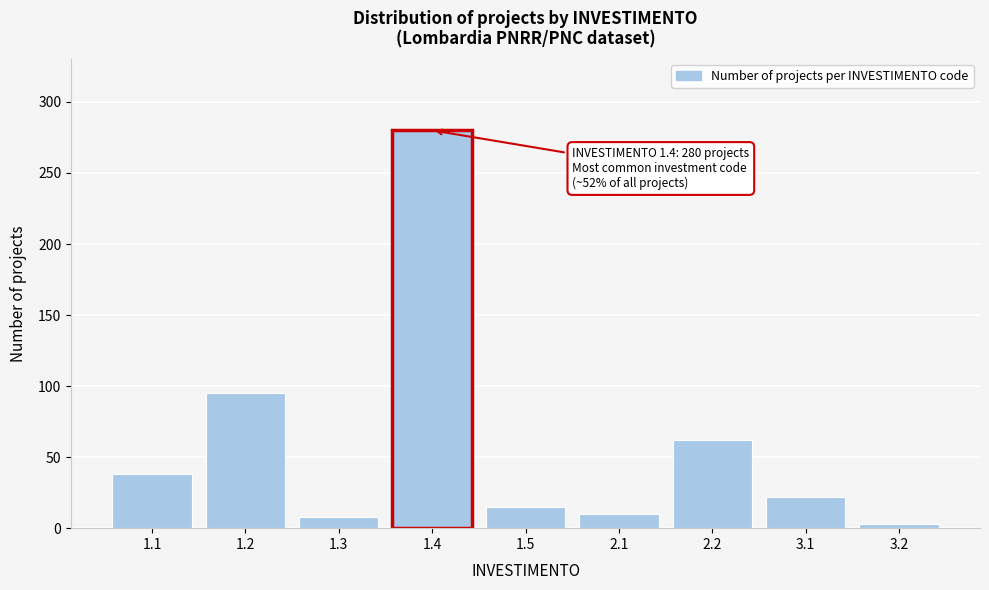

Reading right to left, what are all the values shown in this chart?

3	22	62	10	15	280	8	95	38